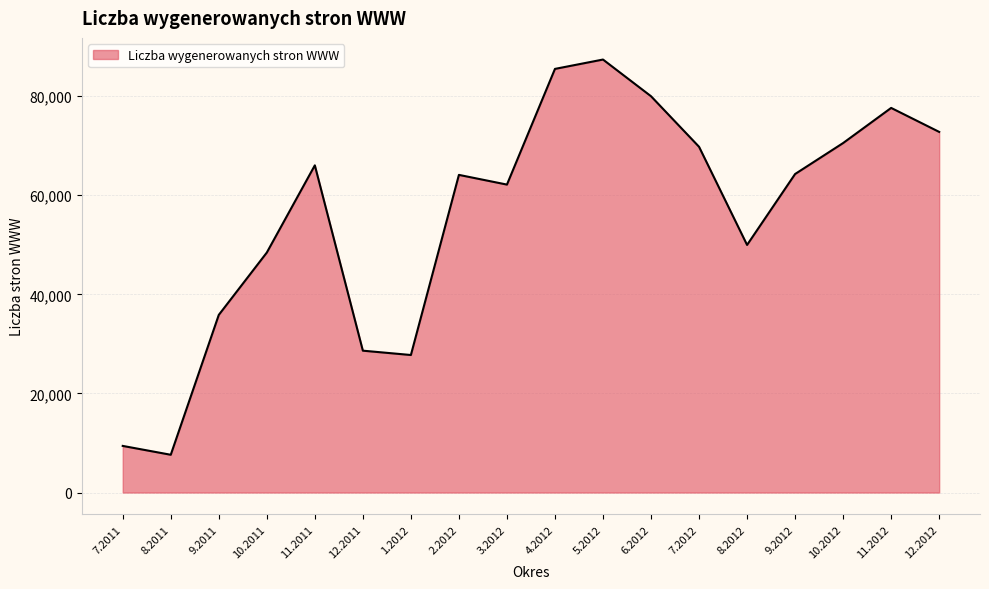

Does the chart display data point markers on the line(s)?

No